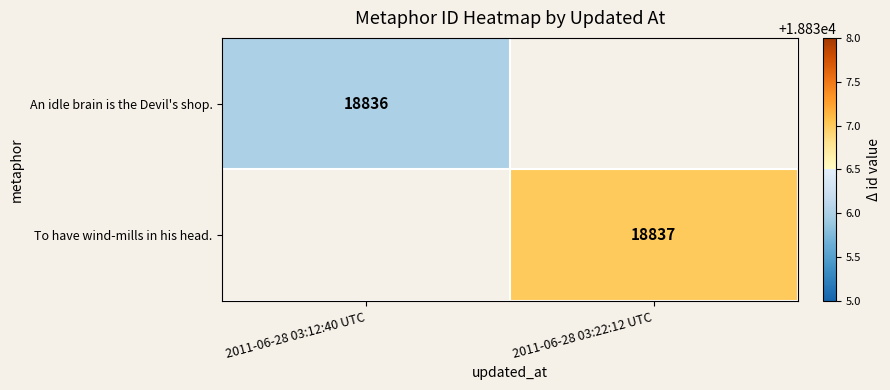

Which series has the widest spread of values?

An idle brain is the Devil's shop.